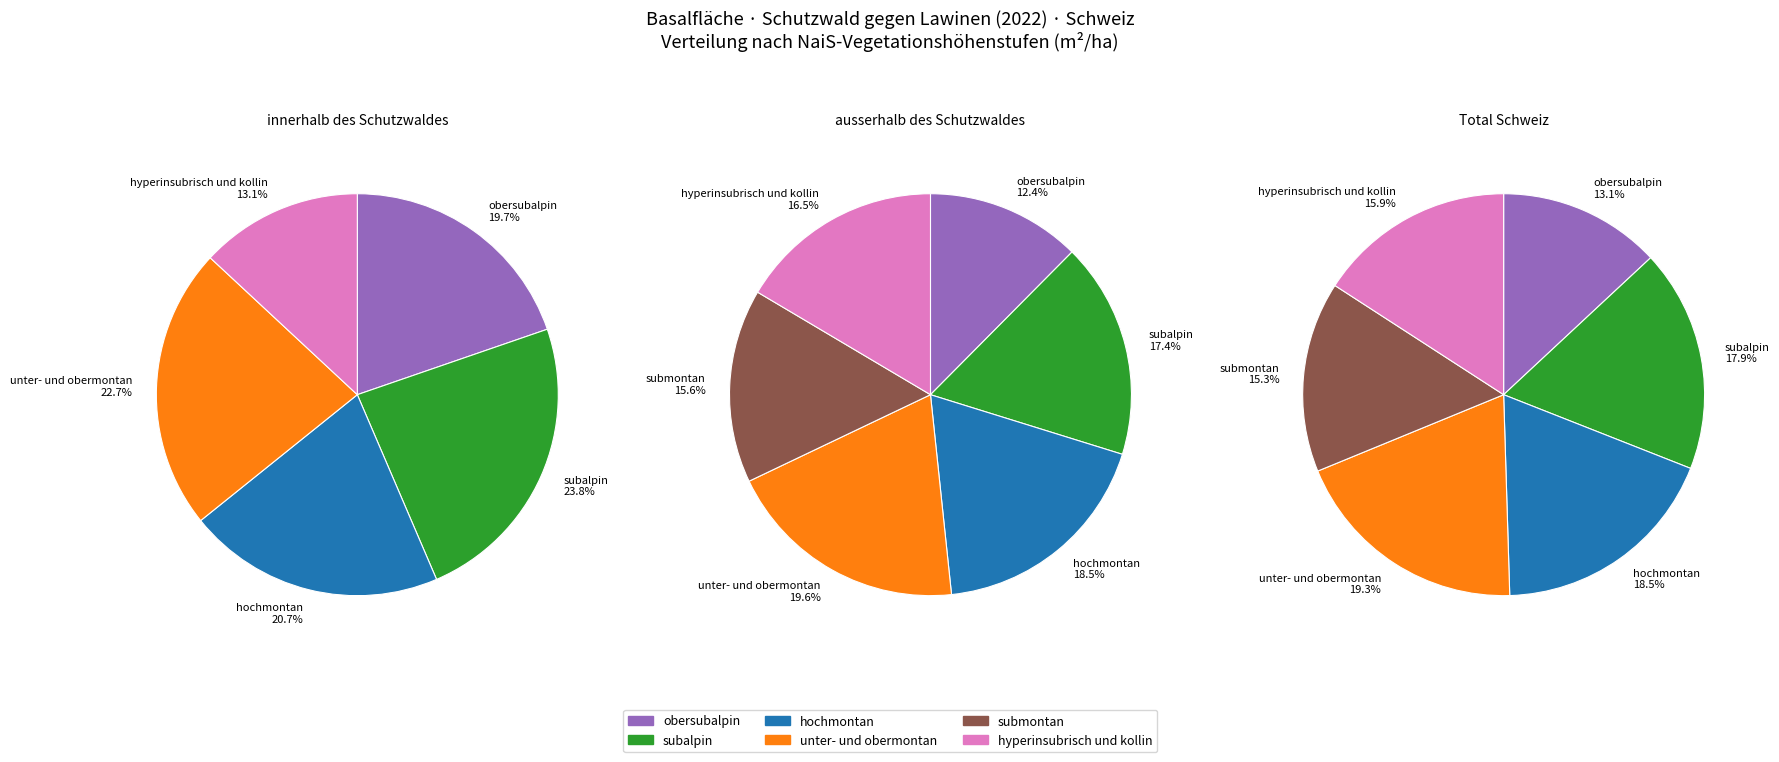

Combined, do subalpin and submontan account for over 50%?

No